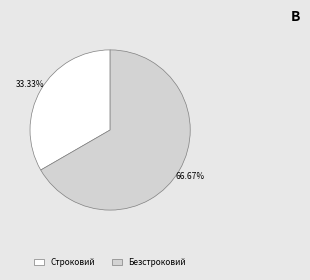

Rank the categories by value from highest to lowest.

Безстроковий, Строковий